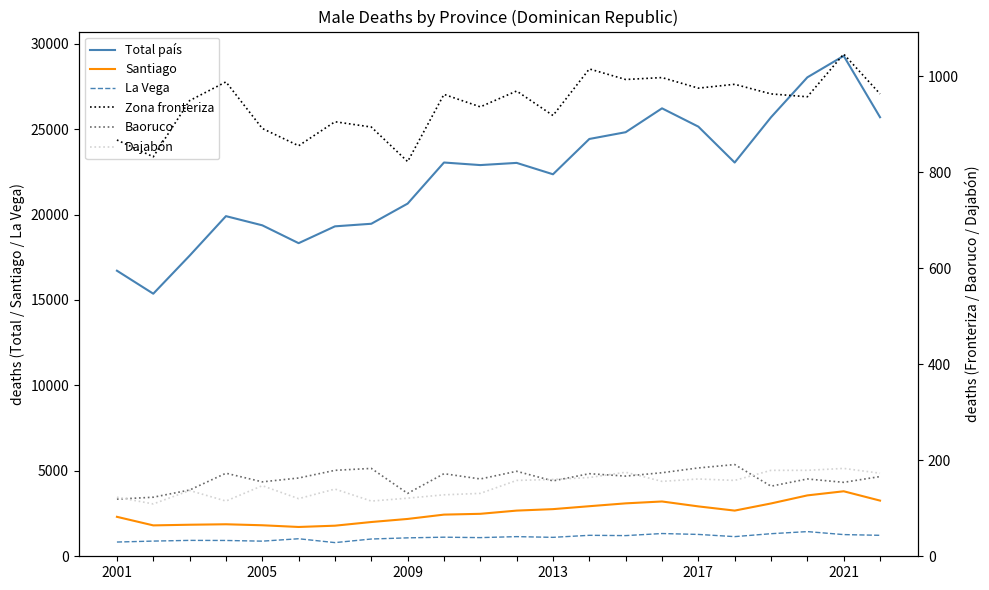

What is the minimum value shown in the chart?

109